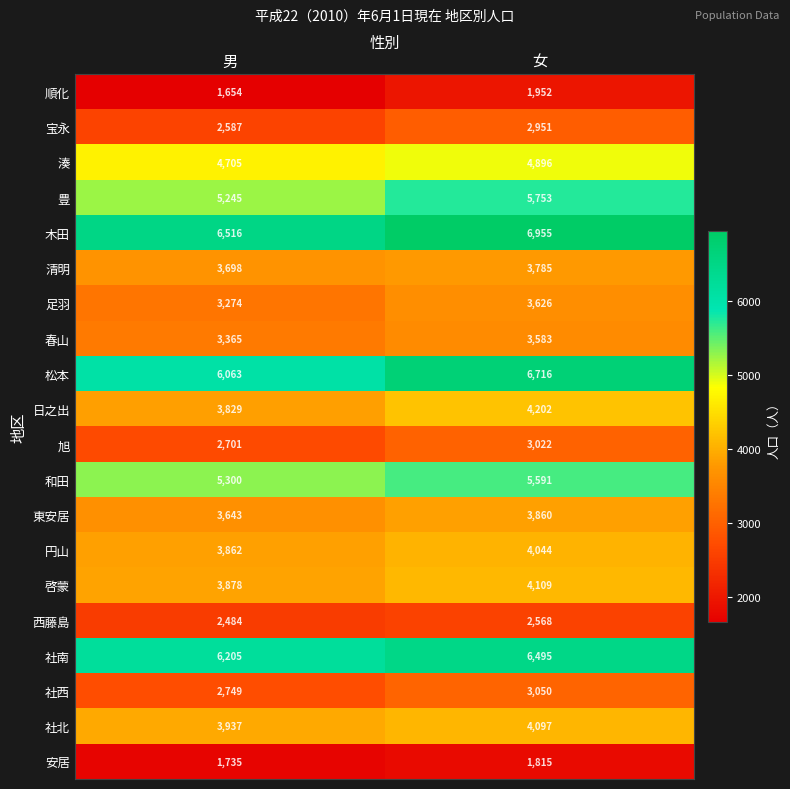

The value of 社南 at 女 is 4143. True or false?

False